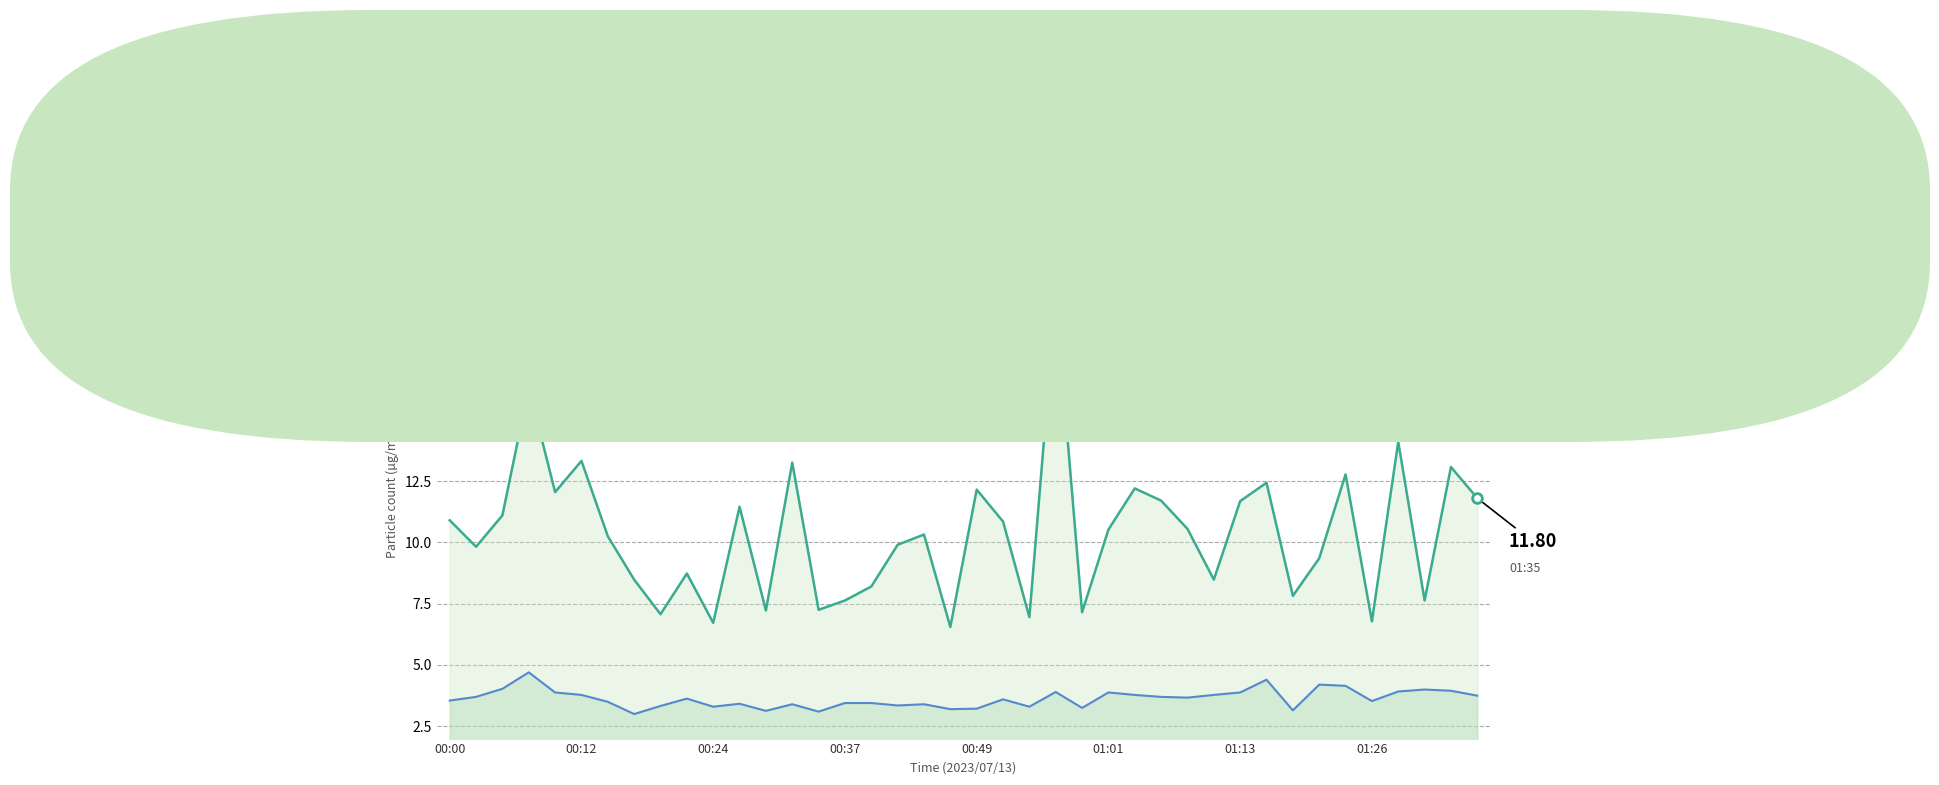

Which series has the largest range (max minus min)?

SDS_P1